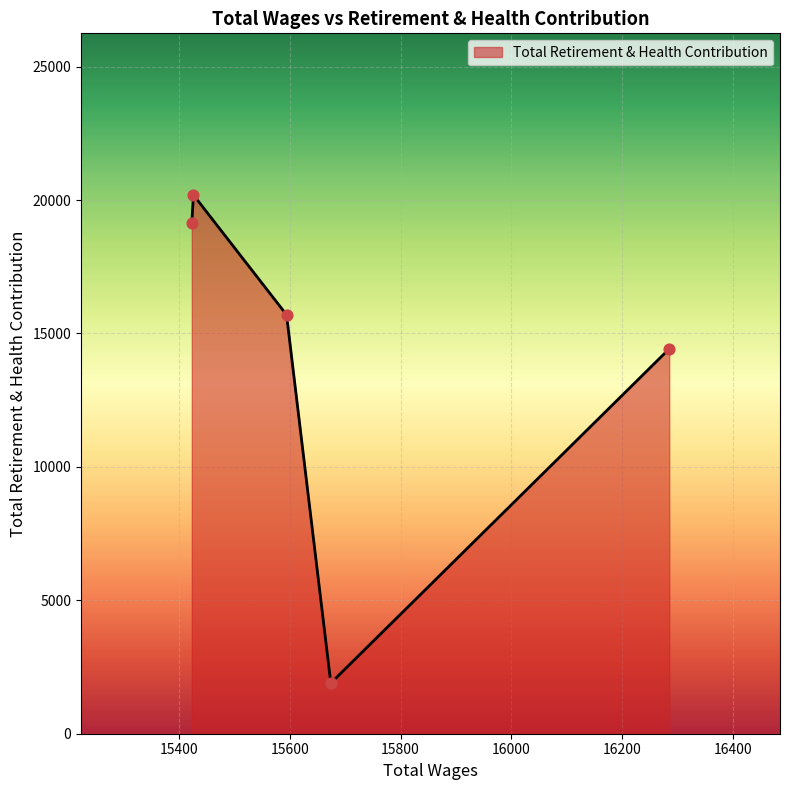

What is the difference between the maximum and minimum values?

18293